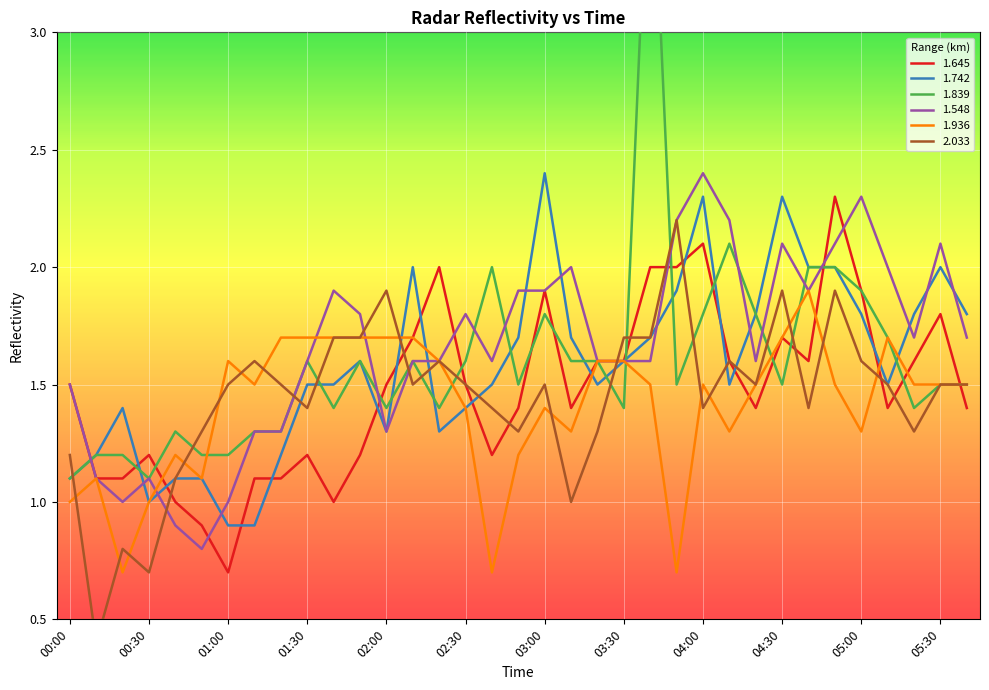

How many intersections are there between 1.936 and 1.839?

5